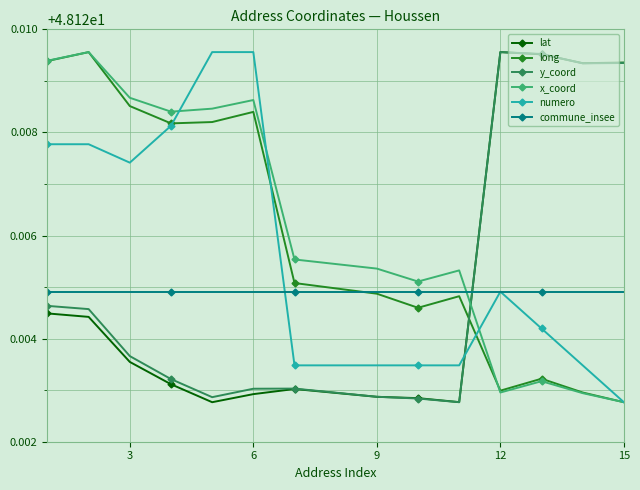

What are all the series names shown in the legend?

lat, long, y_coord, x_coord, numero, commune_insee